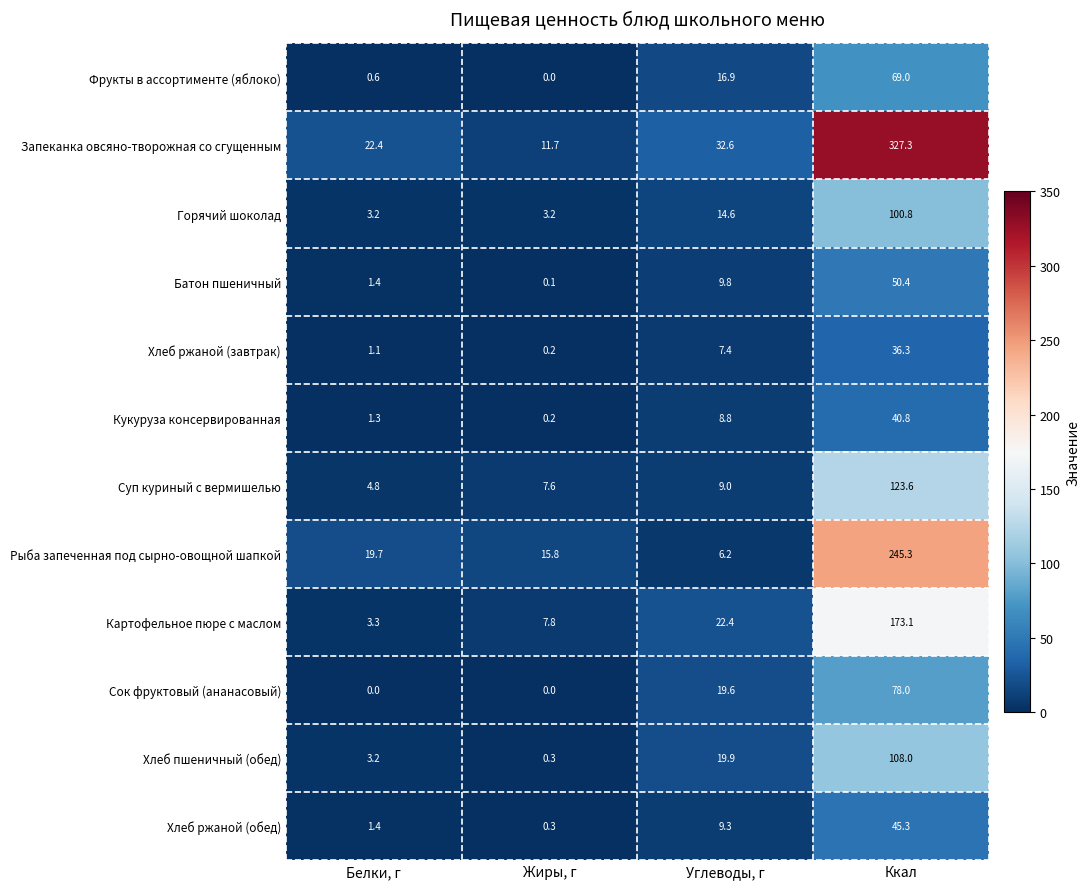

How many data points does each series have?

4